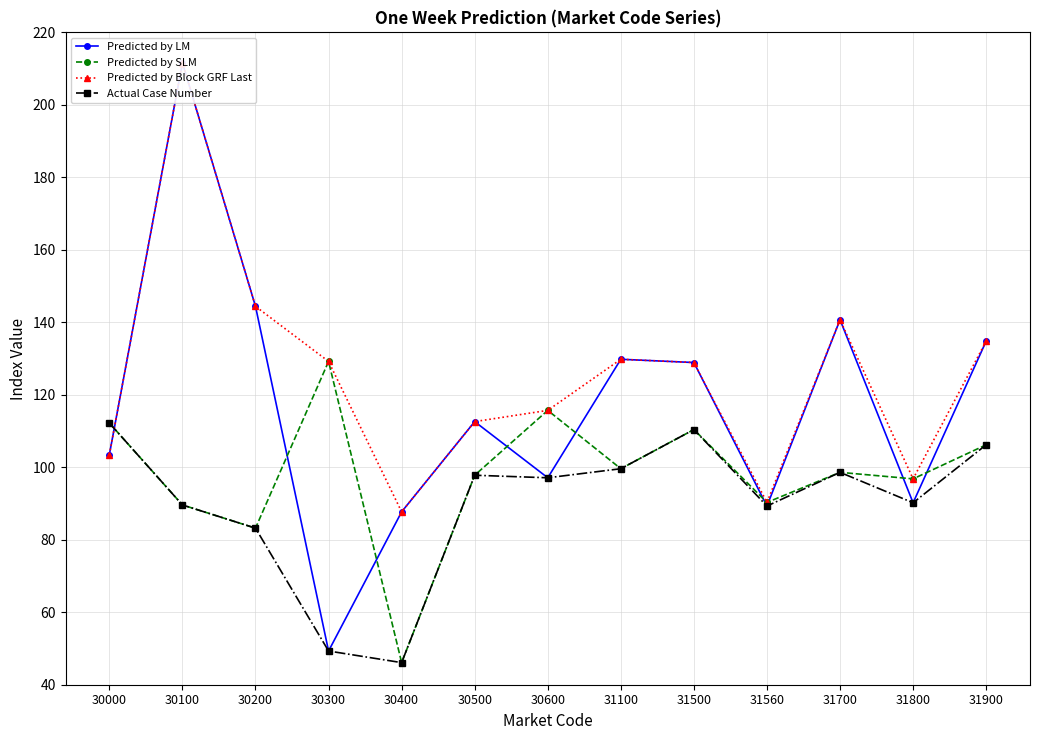

True or false: Predicted by LM and Actual Case Number intersect in this chart.

True